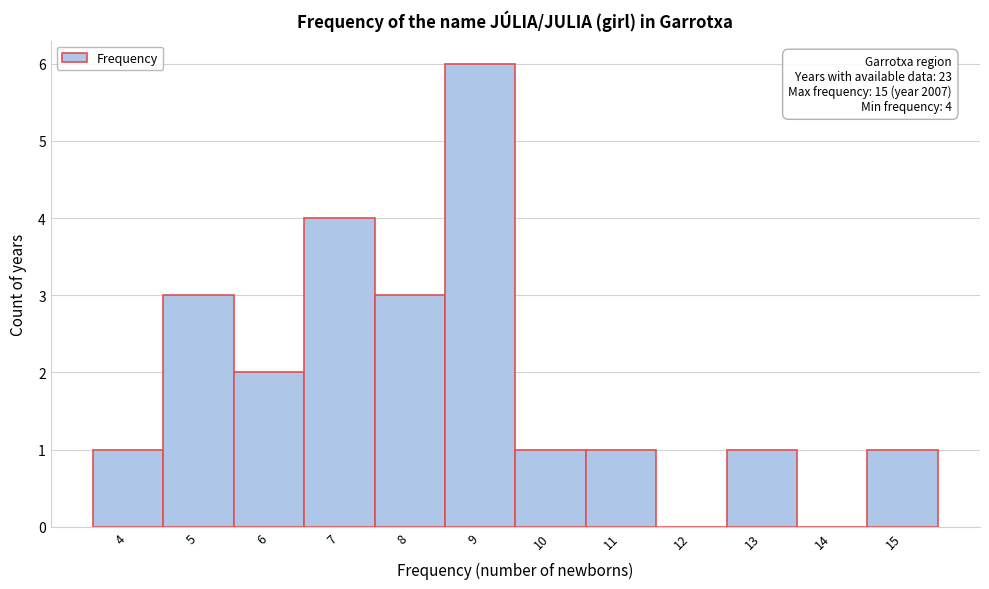

Reading left to right, what are all the values shown in this chart?

4=1	5=3	6=2	7=4	8=3	9=6	10=1	11=1	12=0	13=1	14=0	15=1